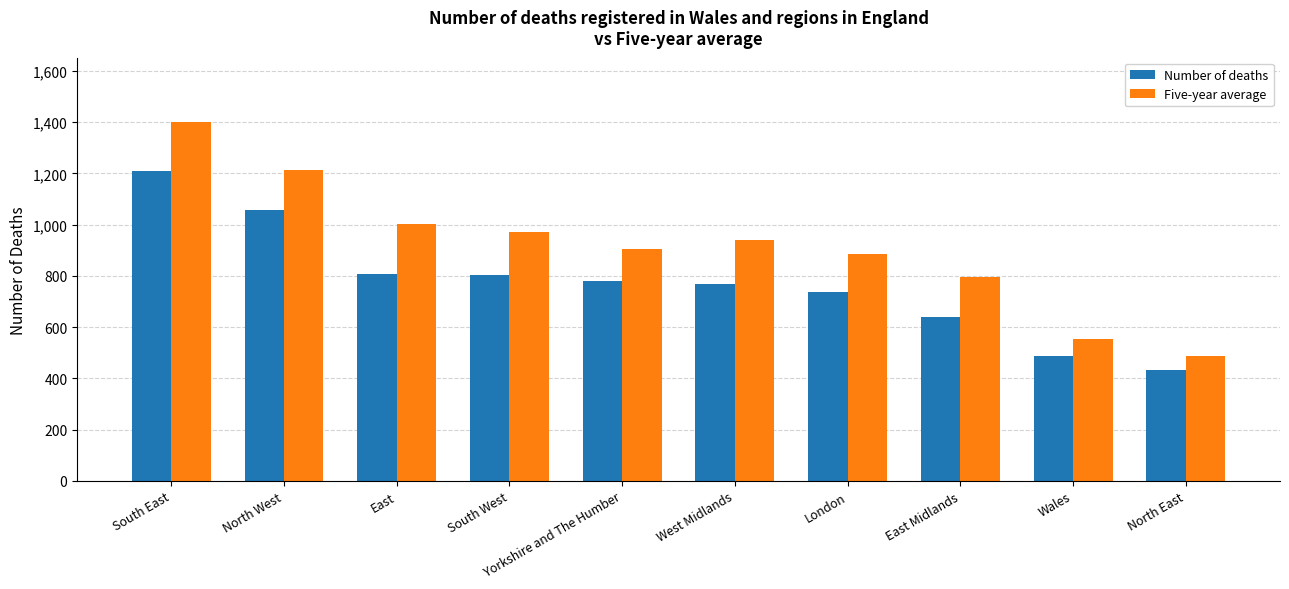

How many distinct data groups are displayed?

2